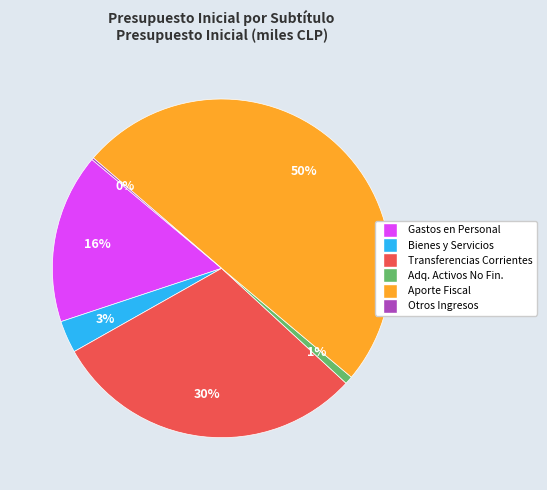

To the nearest percent, what is the average slice percentage?

17%